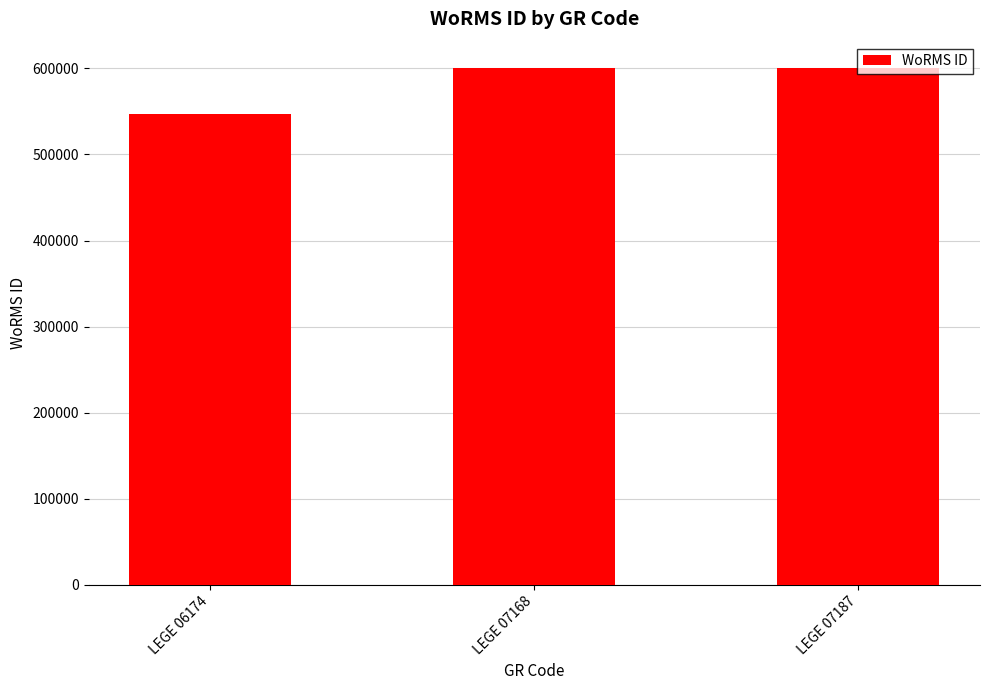

Approximately how many times larger is the value at LEGE 07187 compared to LEGE 06174?

1.1